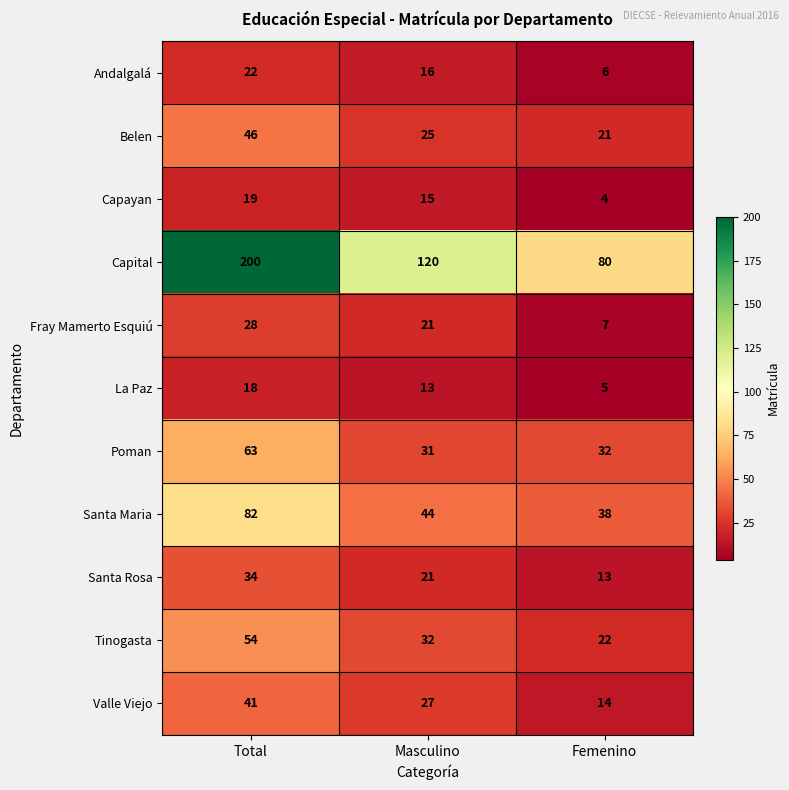

What is the greatest value displayed?

200